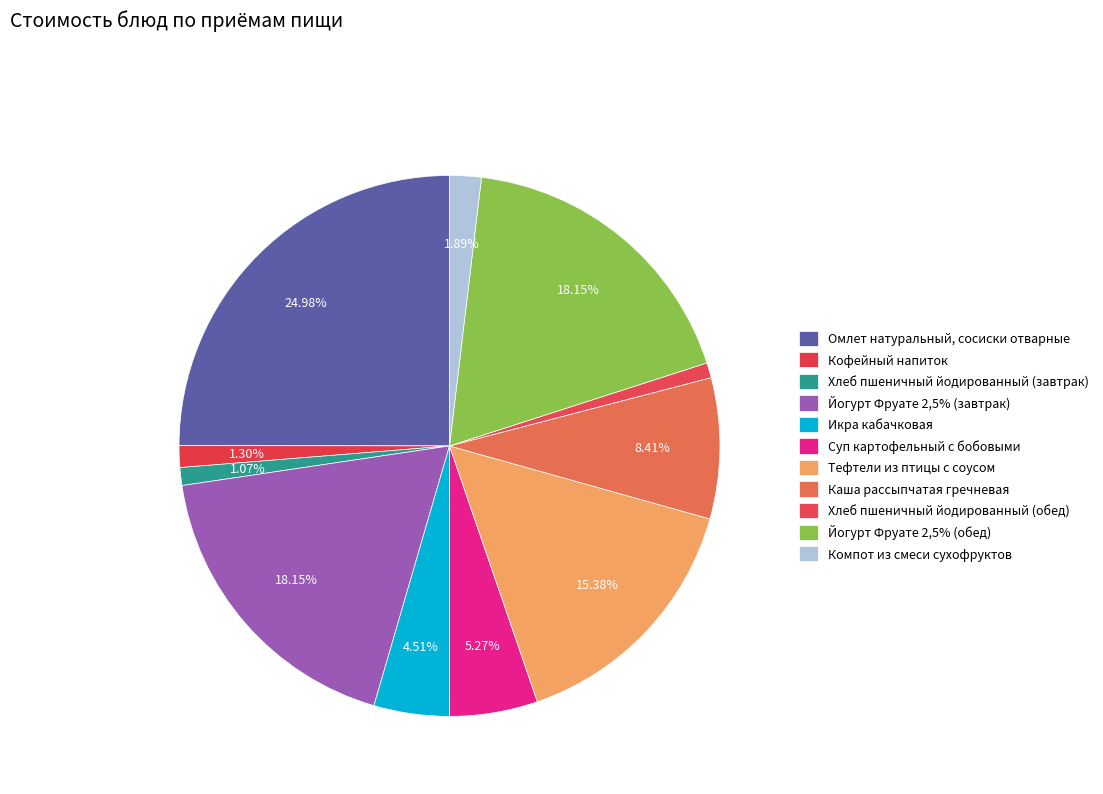

True or false: Тефтели из птицы с соусом accounts for 24% of the total.

False